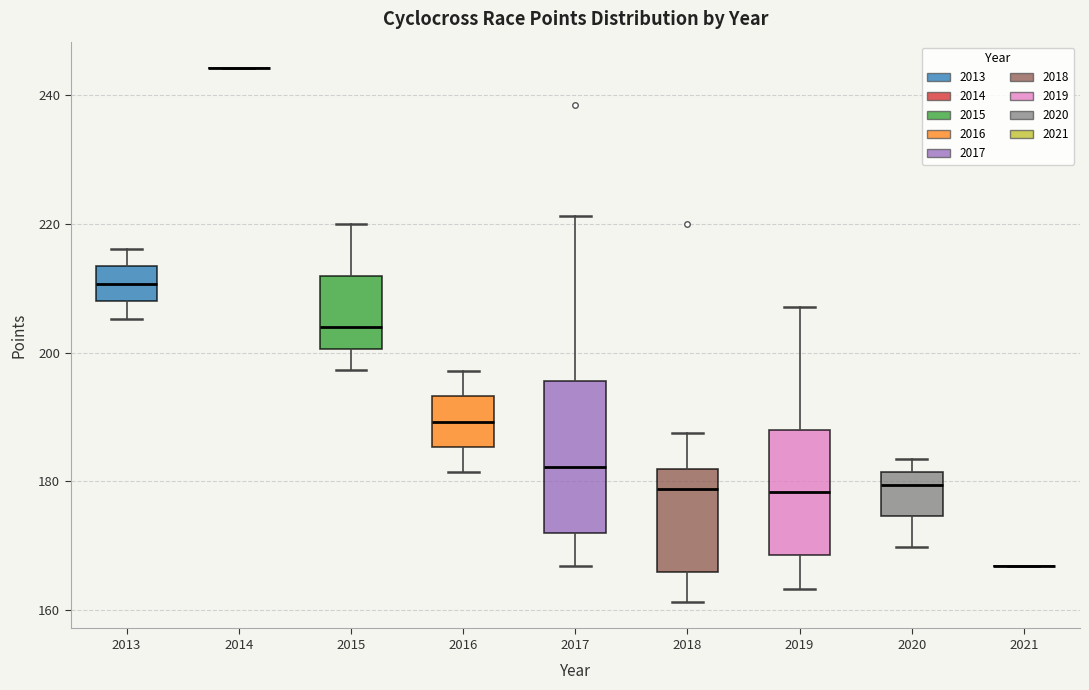

Where does the lower whisker of the box at x = 2019 end on the y-axis? The values are not printed on the chart, so give them approximately, as read against the axis.

164